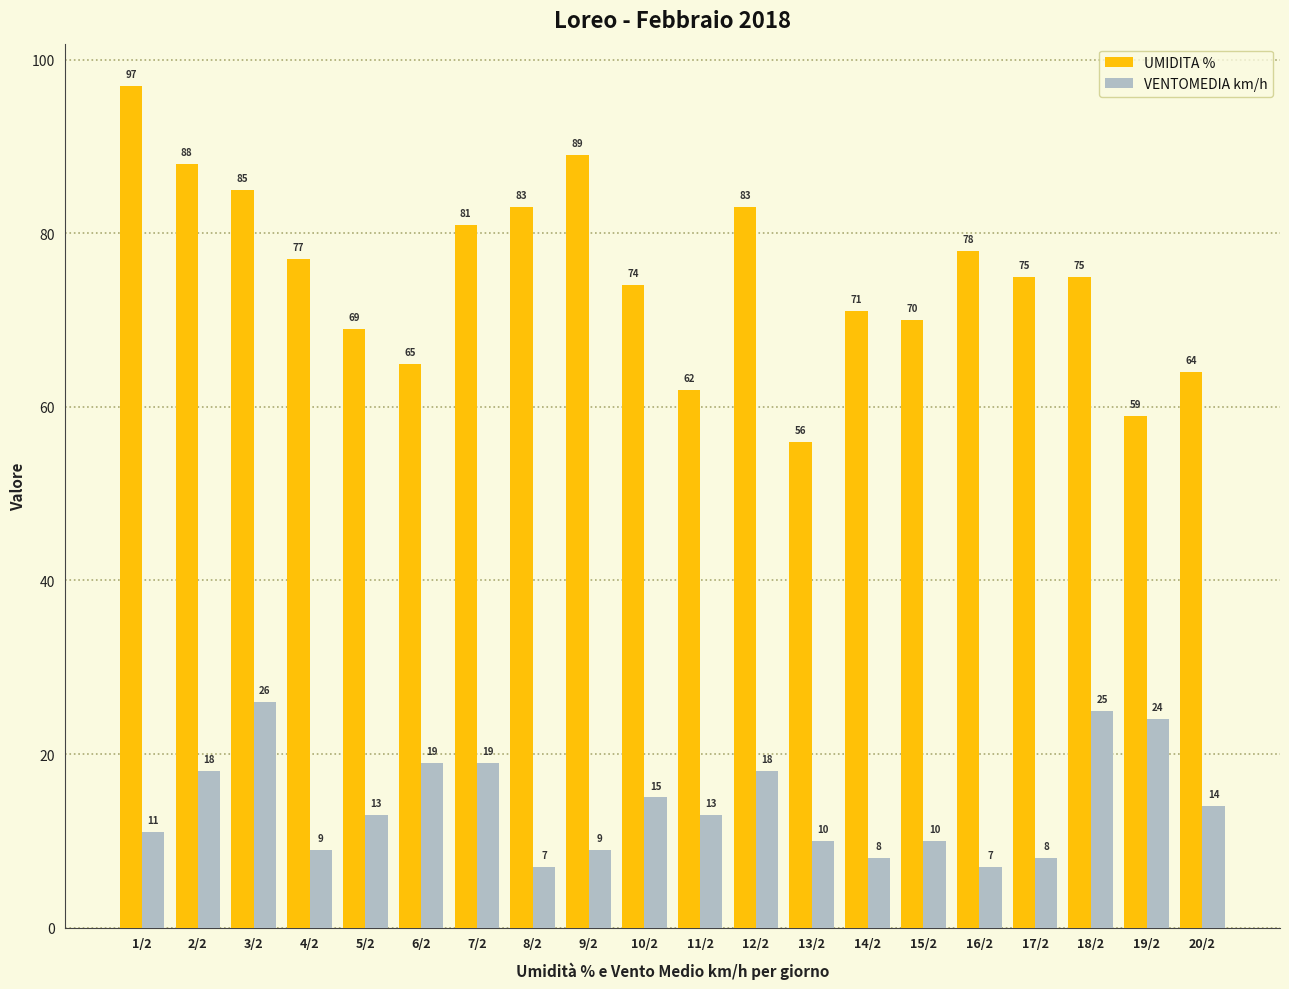

What is the difference between the maximum and minimum values in the UMIDITA % series?

41